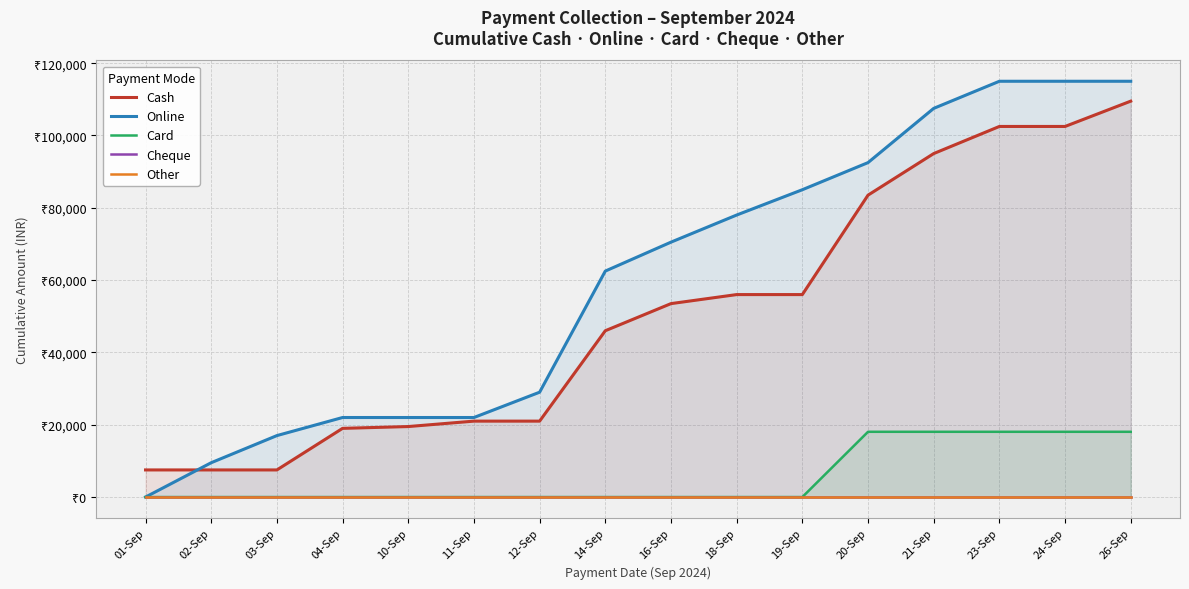

Does the chart display data point markers on the line(s)?

No